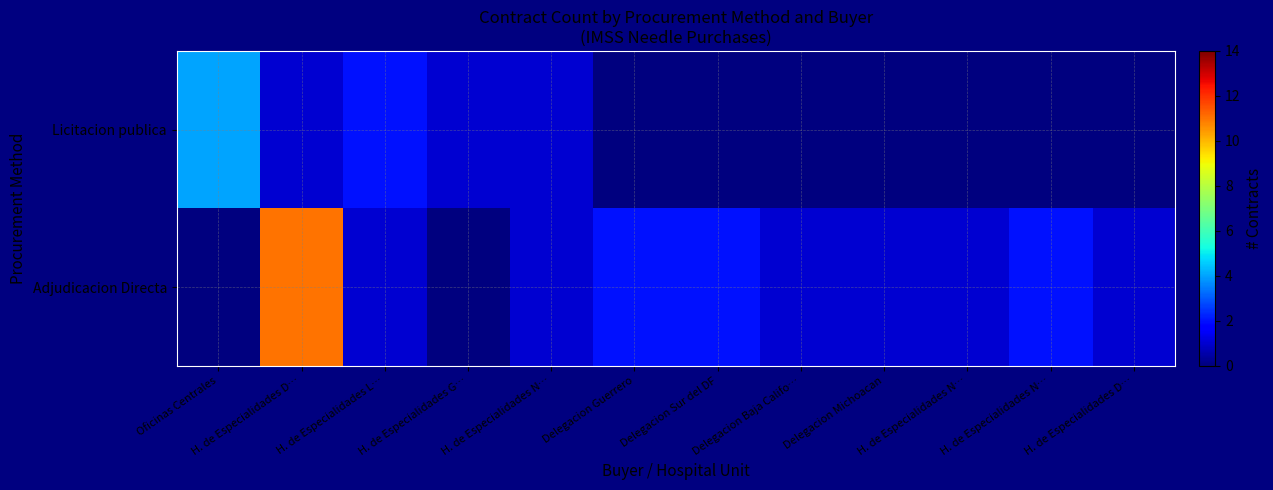

Which label corresponds to the smallest value in the chart?

Delegacion Guerrero